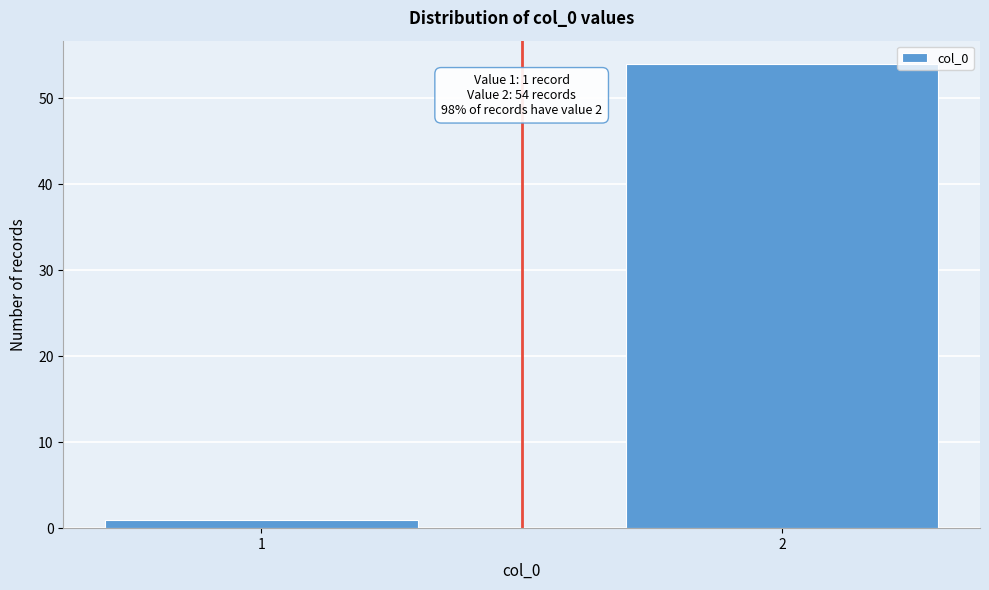

Reading left to right, extract all data points from this chart.

1=1	2=54